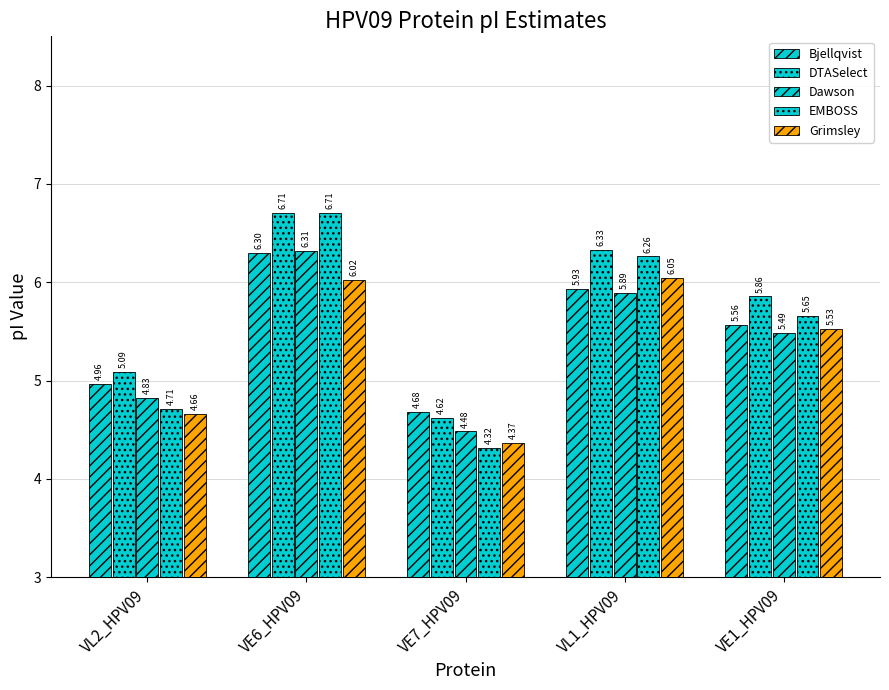

How many values in the EMBOSS series are below 5?

2